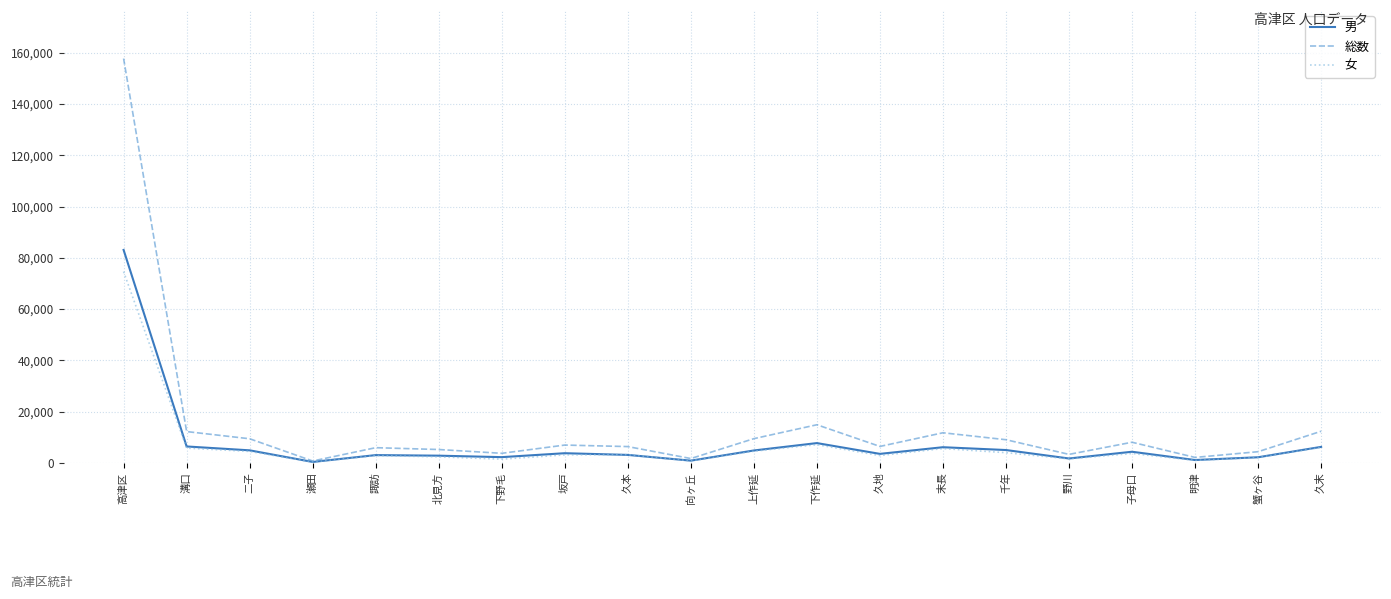

What is the total value across all series at 上作延?

18982